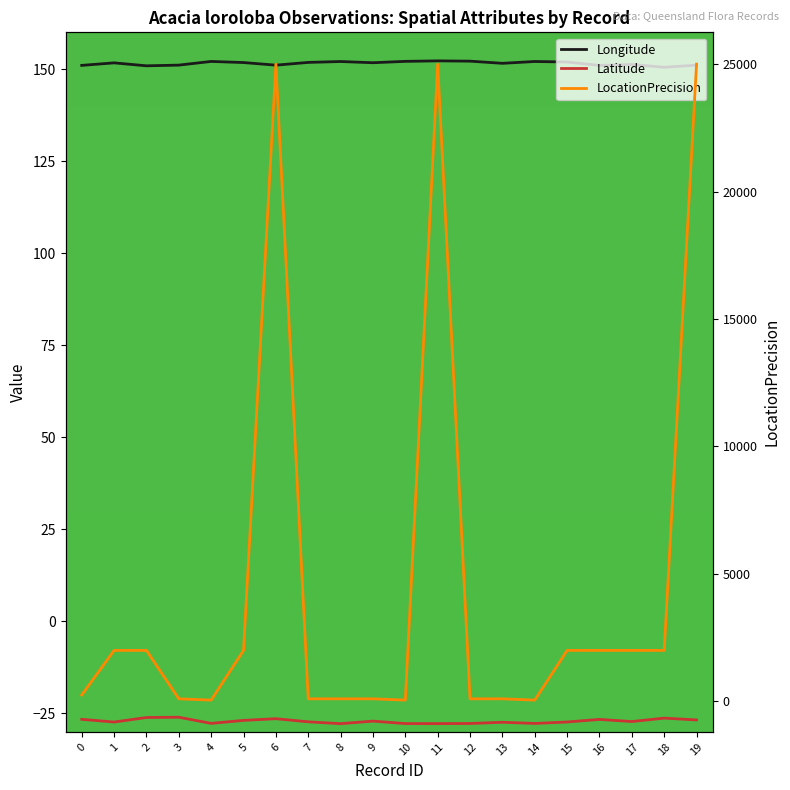

Where does the LocationPrecision series first go above 2000?

6